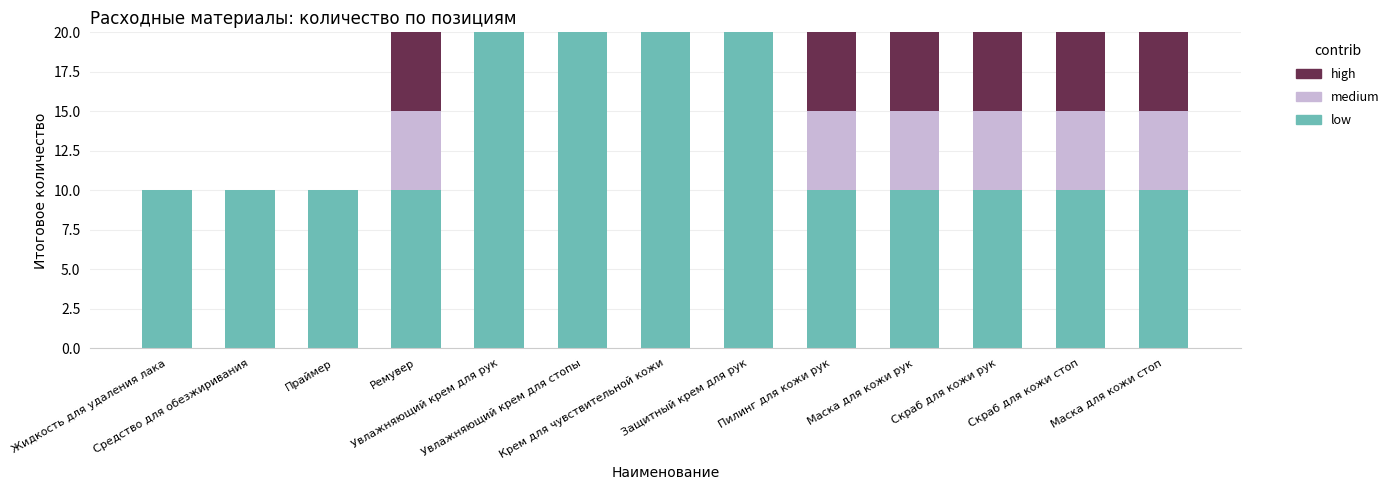

What is the total value across all series at Крем для чувствительной кожи?

20